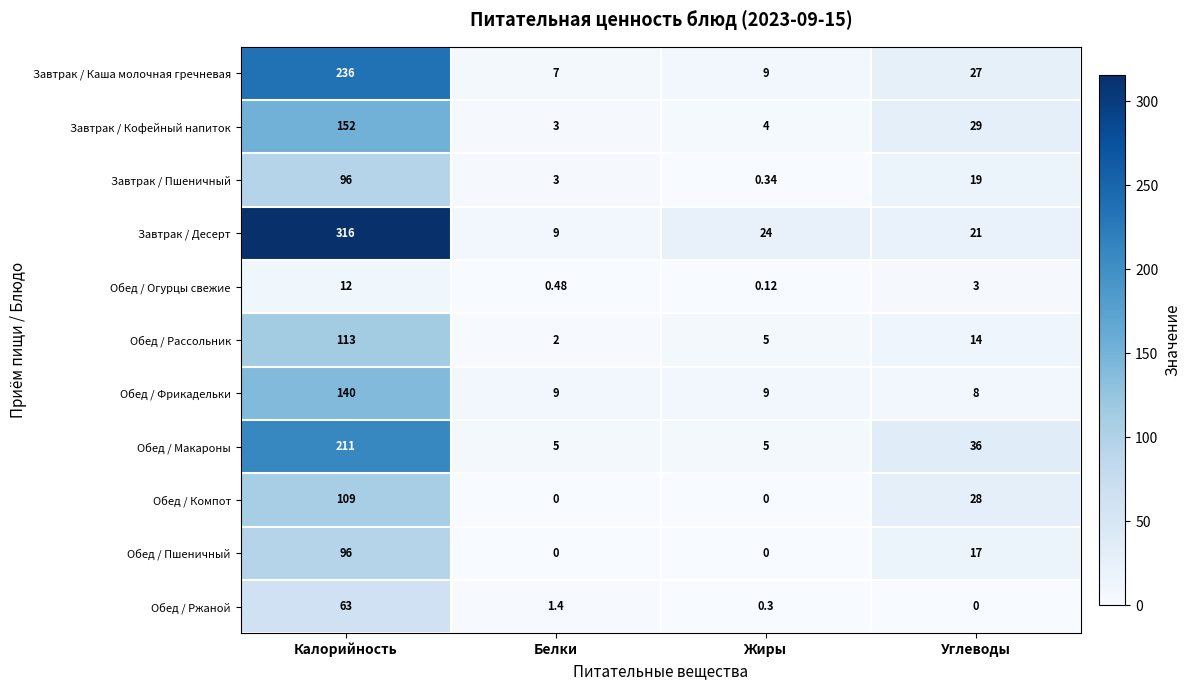

At which label does Завтрак / Десерт reach its minimum?

Белки